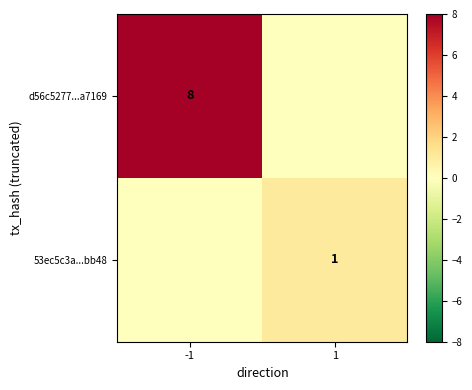

The 53ec5c3a...bb48 series shows 1 at 1. True or false?

True